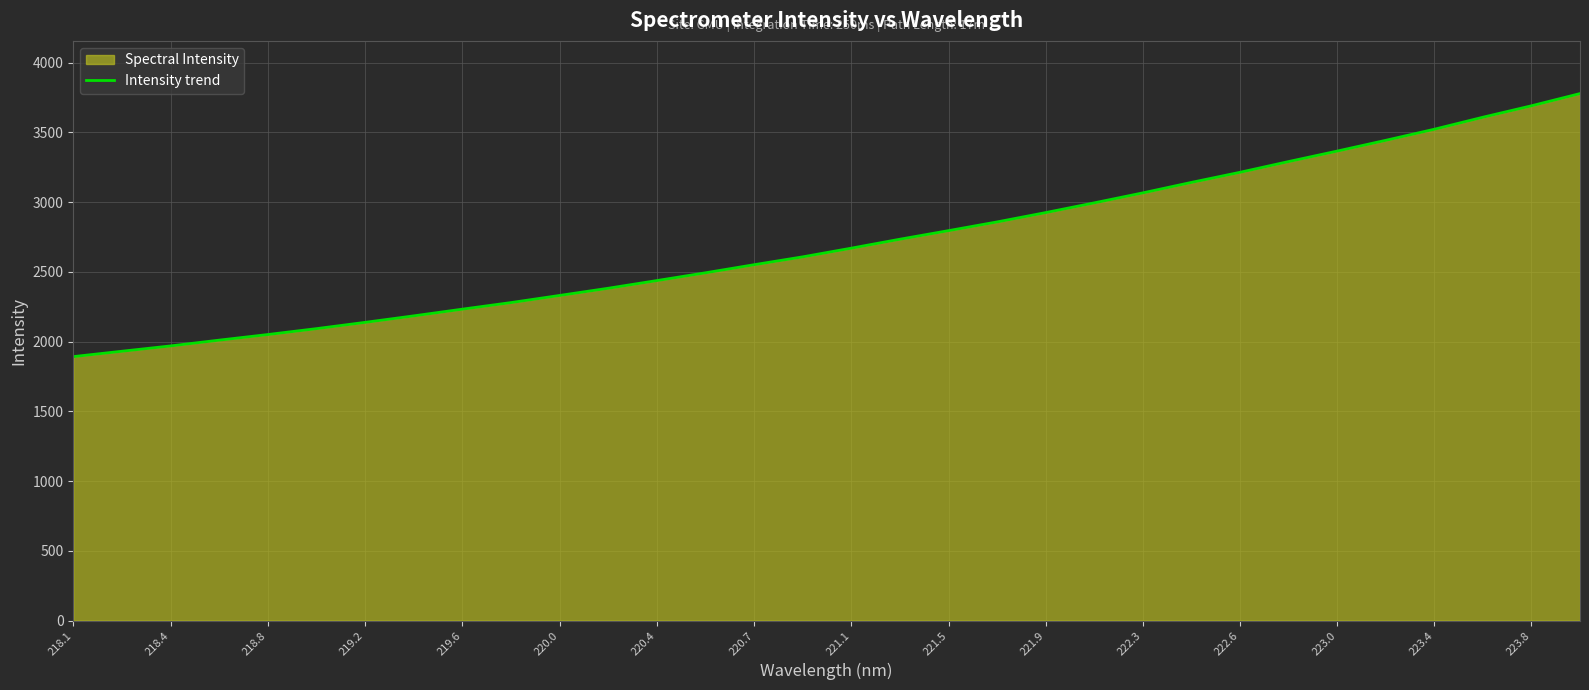

Where does the data first go above 2670?

221.1